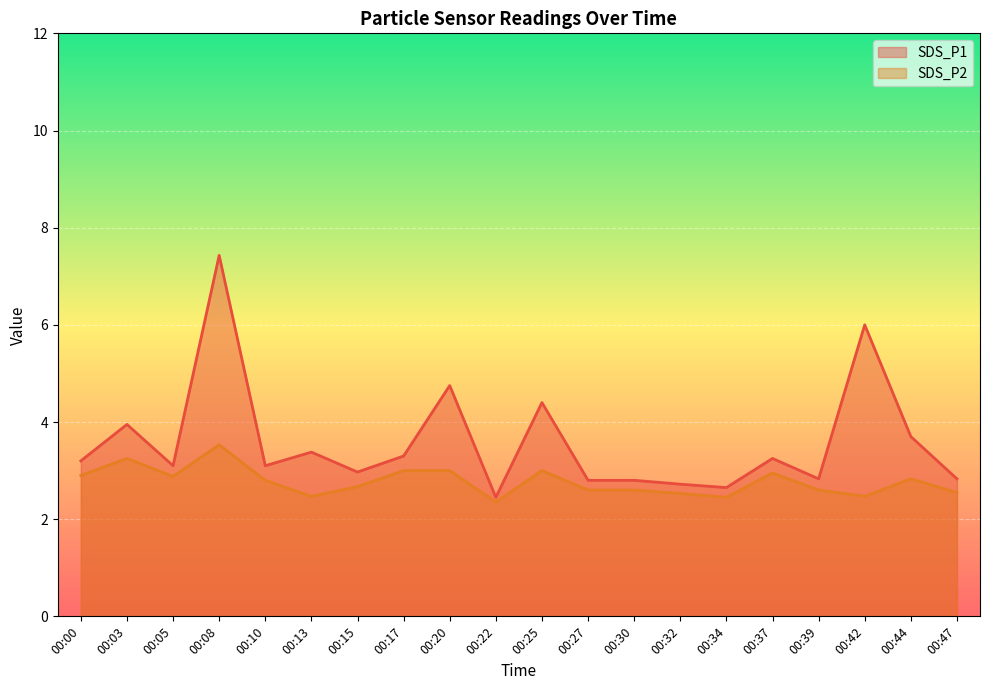

How many lines are shown in the chart?

2